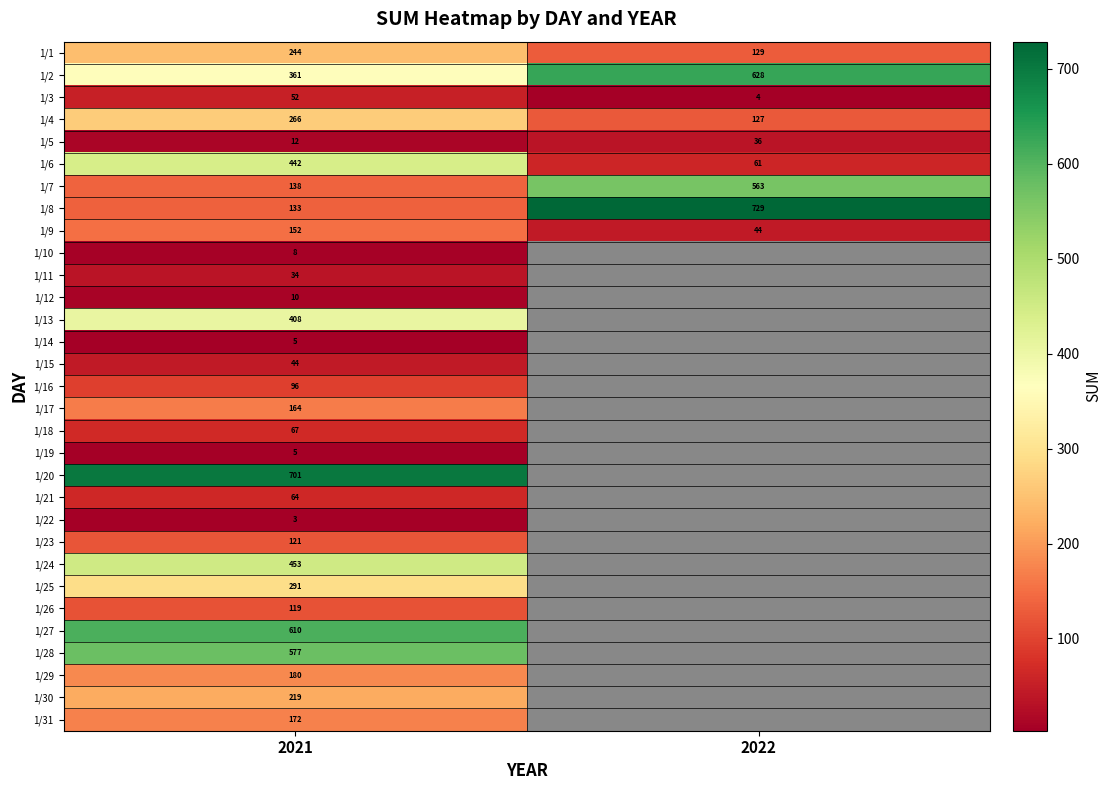

At which label is 1/8 closest to 431?

2021